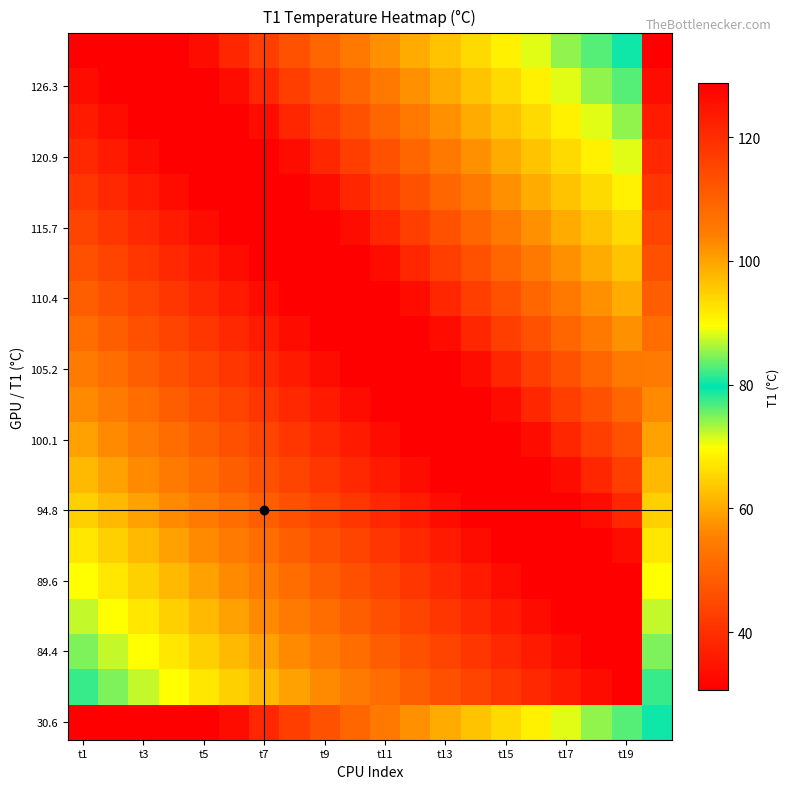

What is the maximum value shown in the chart?

128.8